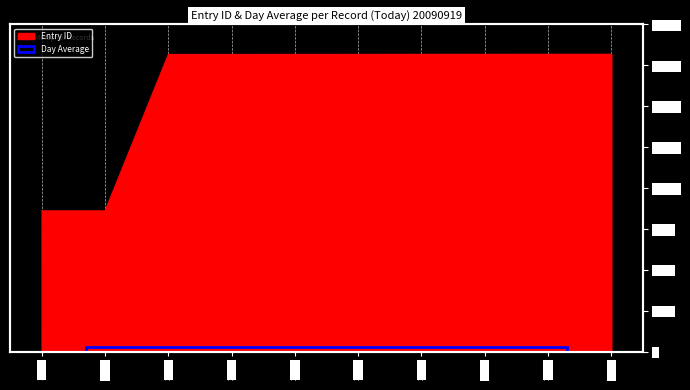

What is the sum of the values at 21964 and 21969?

43933